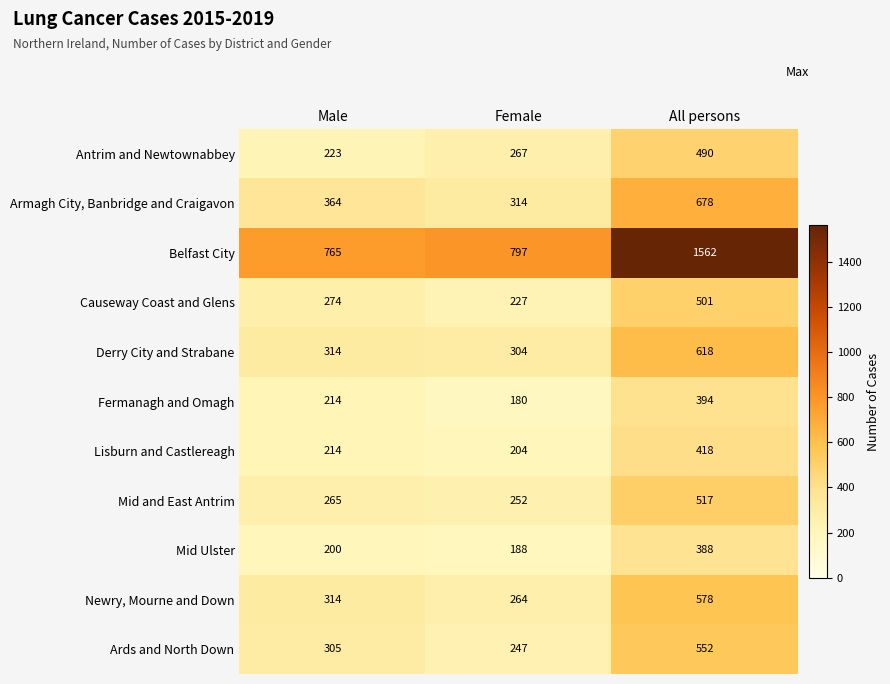

What is the sum of the Antrim and Newtownabbey values at Female and All persons?

757